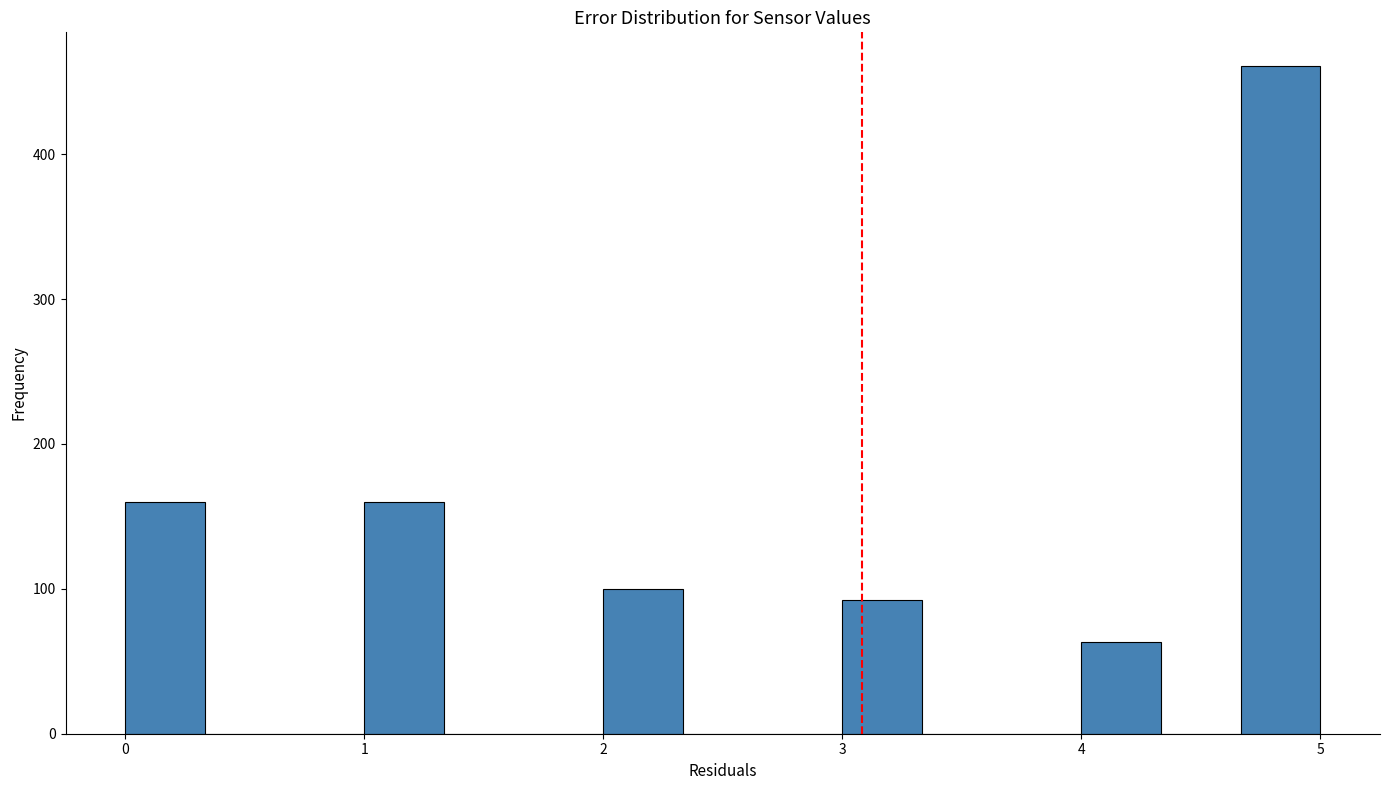

Around what value on the x-axis is the tallest bar? Give the approximate position of its centre, as read against the axis.

4.8